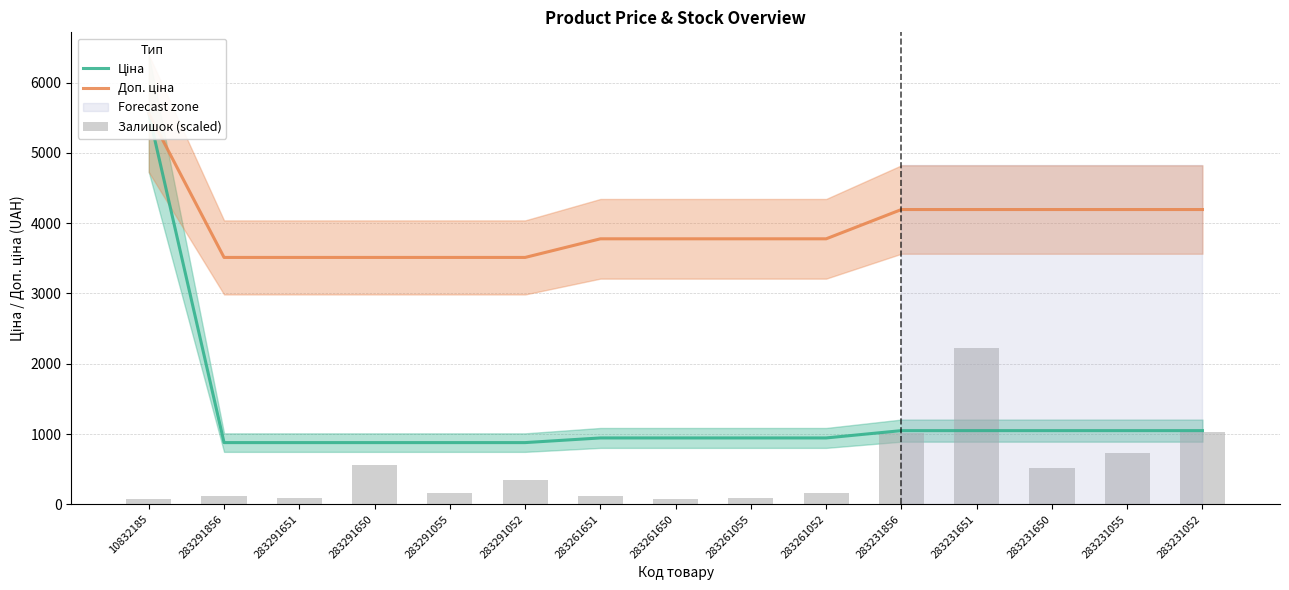

The Доп. ціна series shows 6024.9 at 283231650. True or false?

False